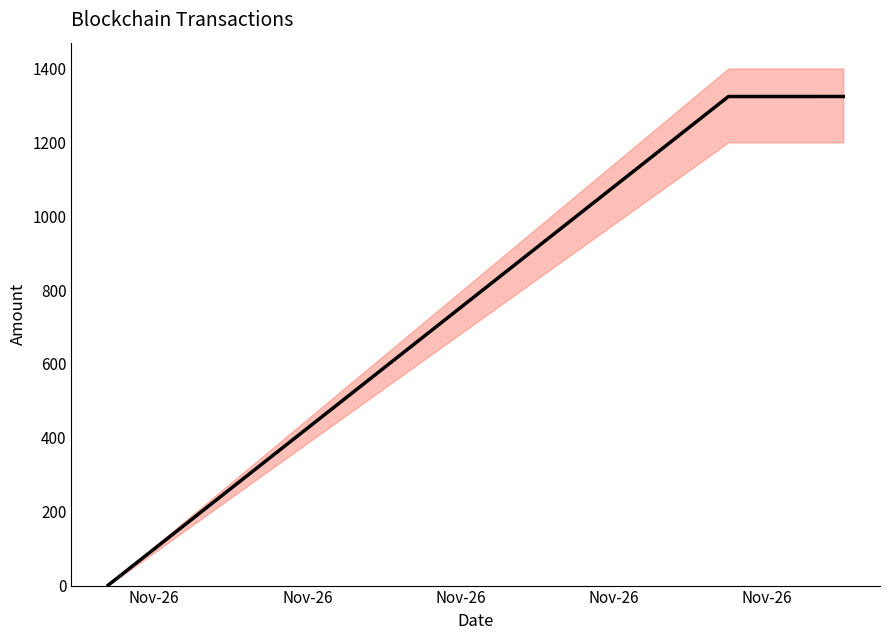

Which label corresponds to the largest value in the chart?

Nov-26